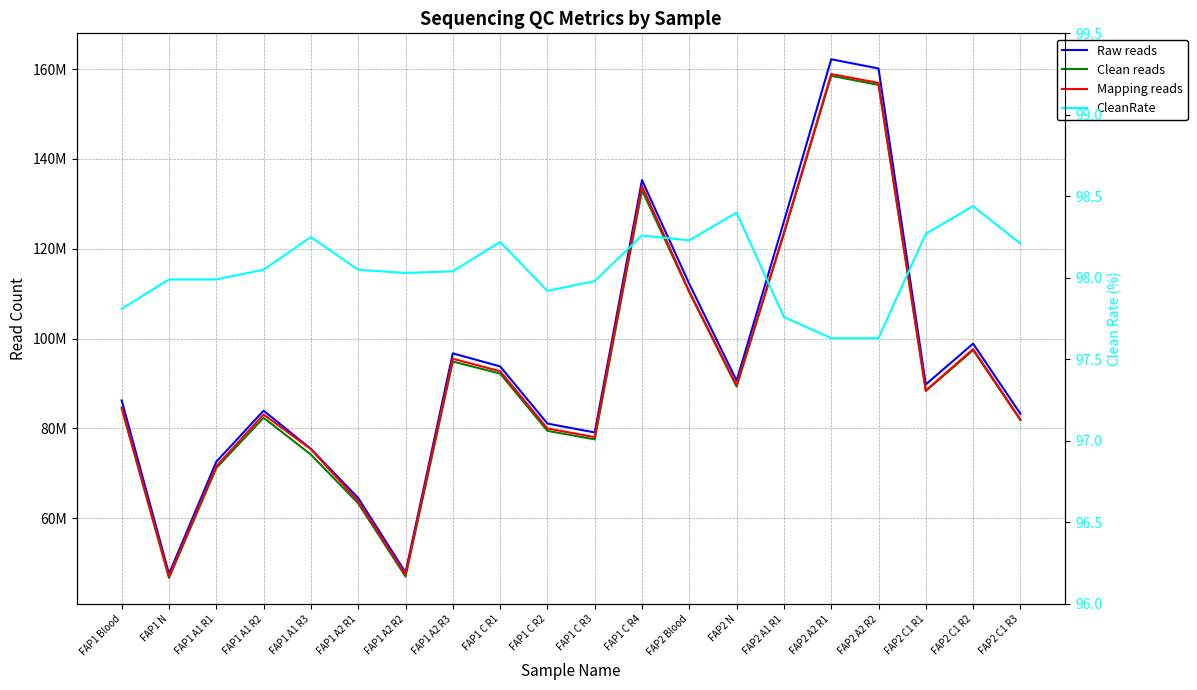

What is the lowest value of the Clean reads series?

46725010.0